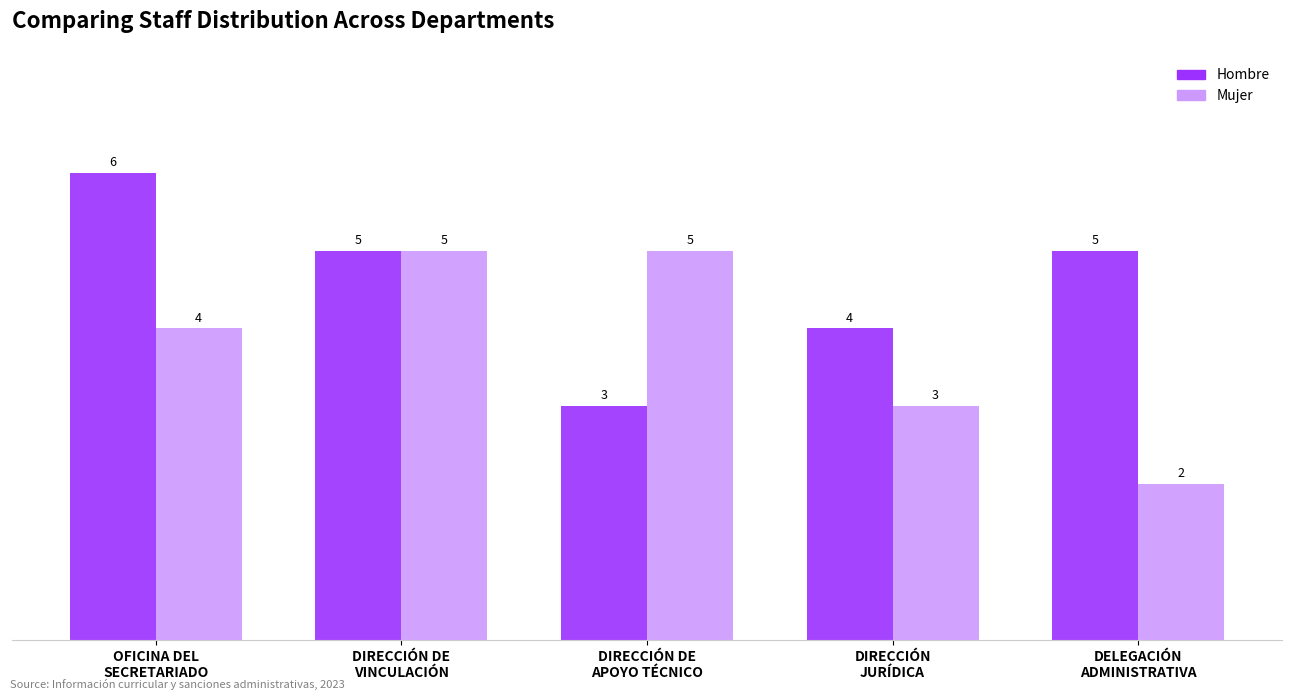

Are the bars grouped side by side (vs. stacked)?

Yes